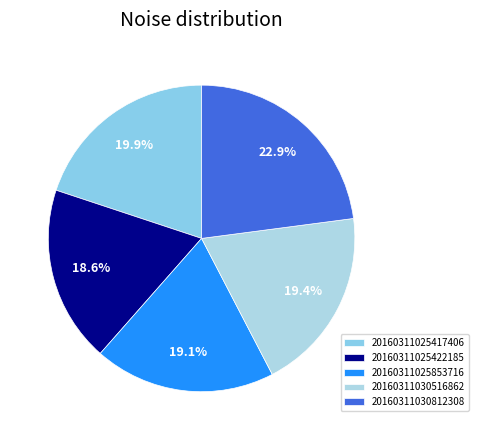

True or false: 20160311030812308 accounts for 23% of the total.

True